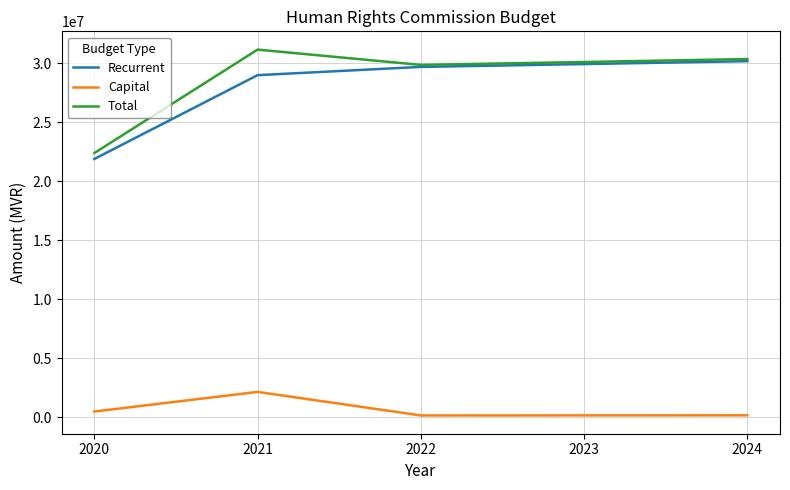

Between 2020 and 2021, which series saw the biggest shift?

Total